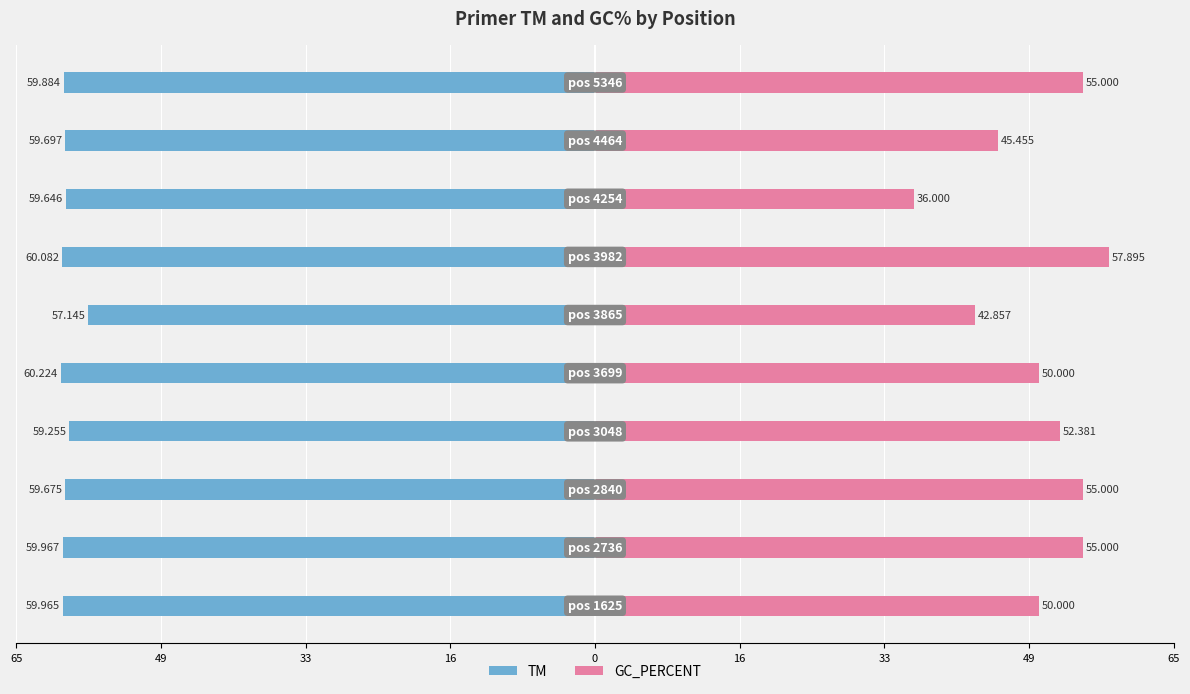

What is the average value of the GC_PERCENT series?

50.0